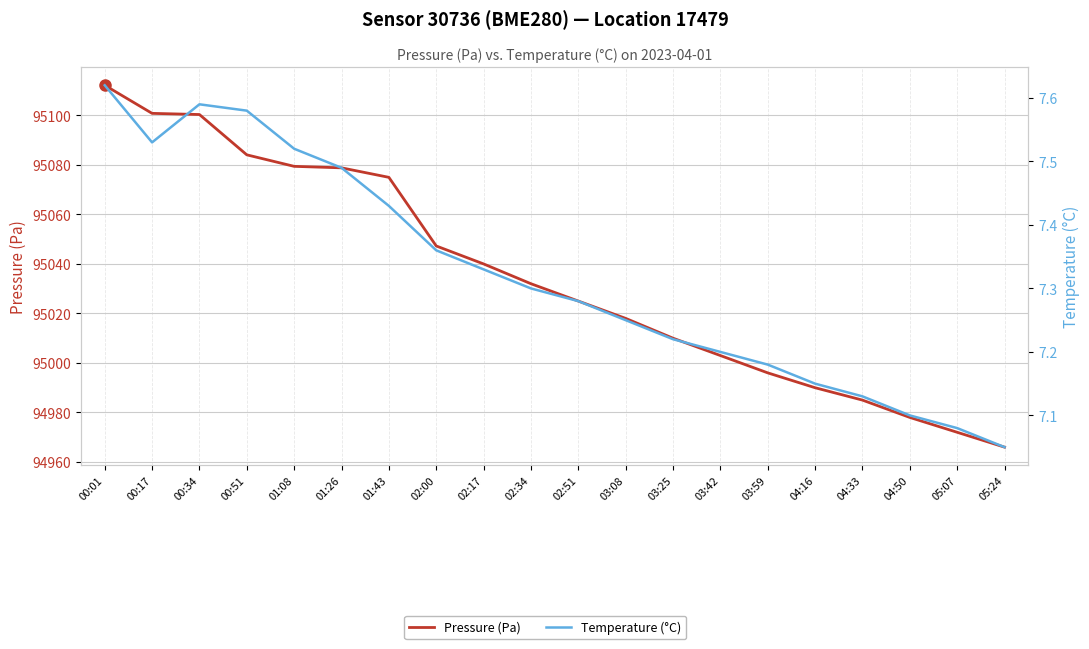

What is the spread (max minus min) of values at 00:34?

95092.8